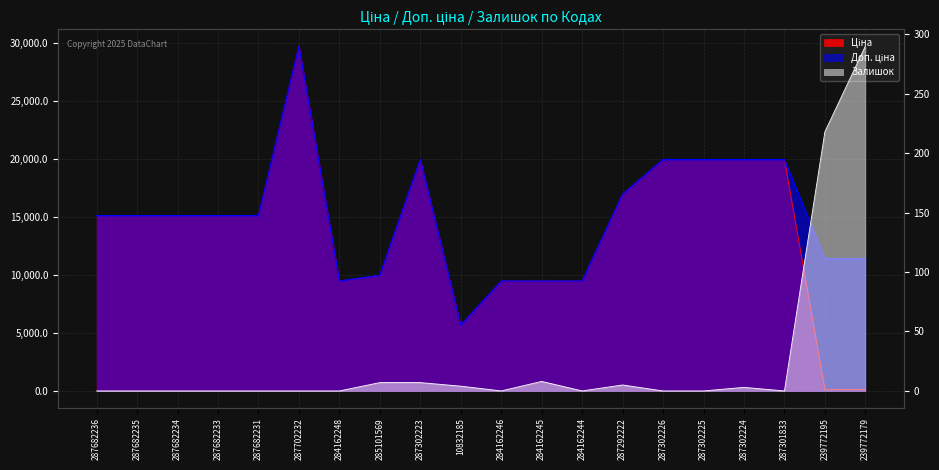

Which series changed the most between 287301833 and 239772179?

Ціна